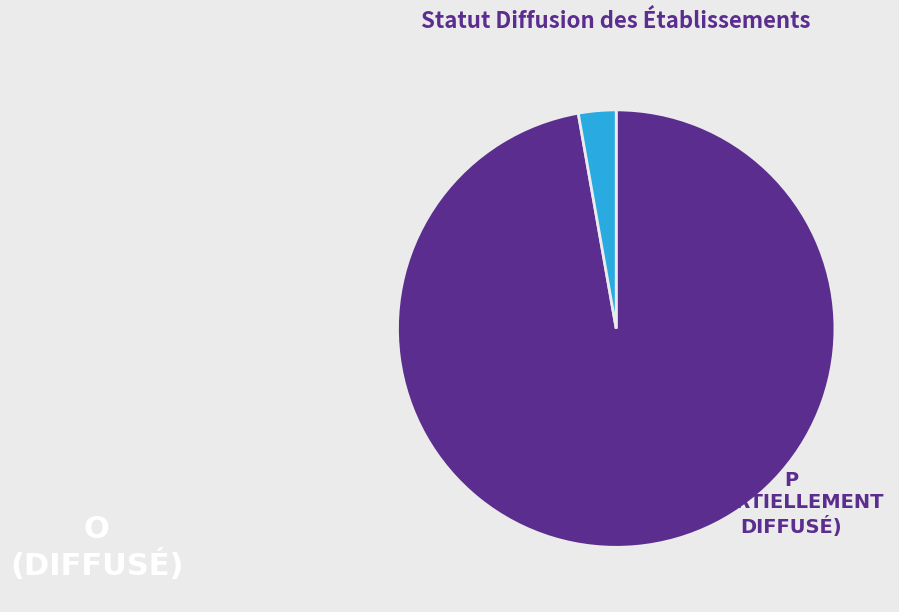

How many slices are in this pie chart?

2